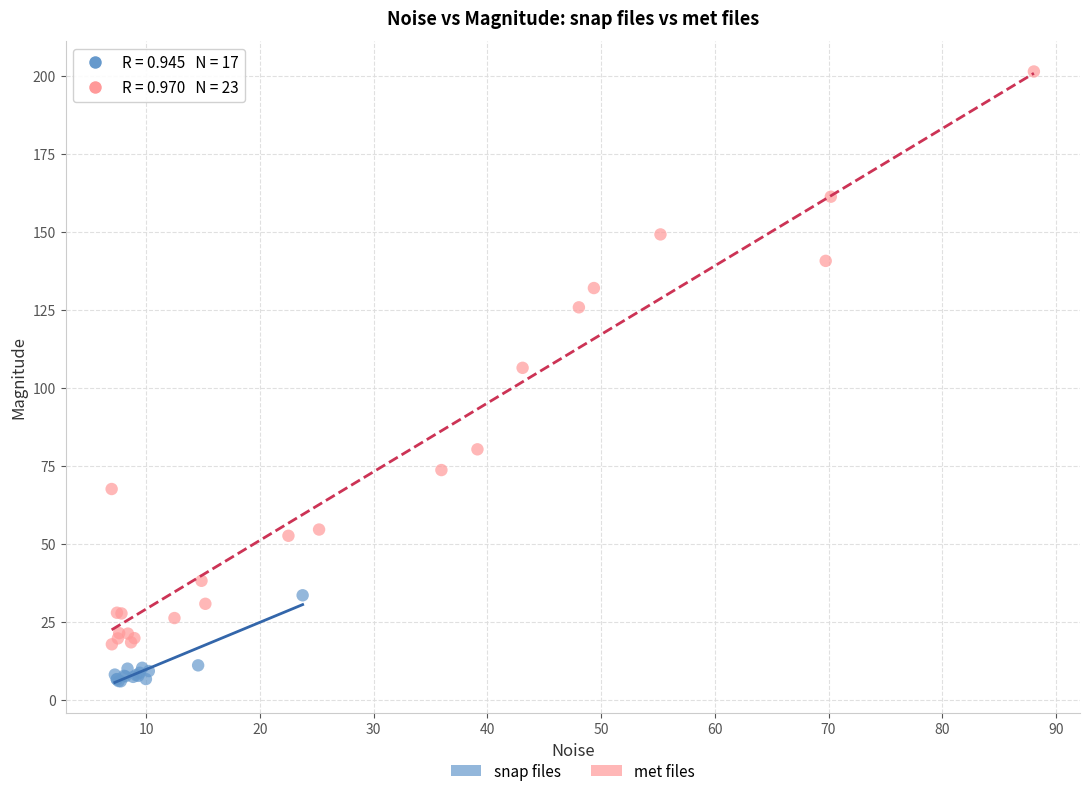

Which series has the largest Y range (max minus min)?

met files